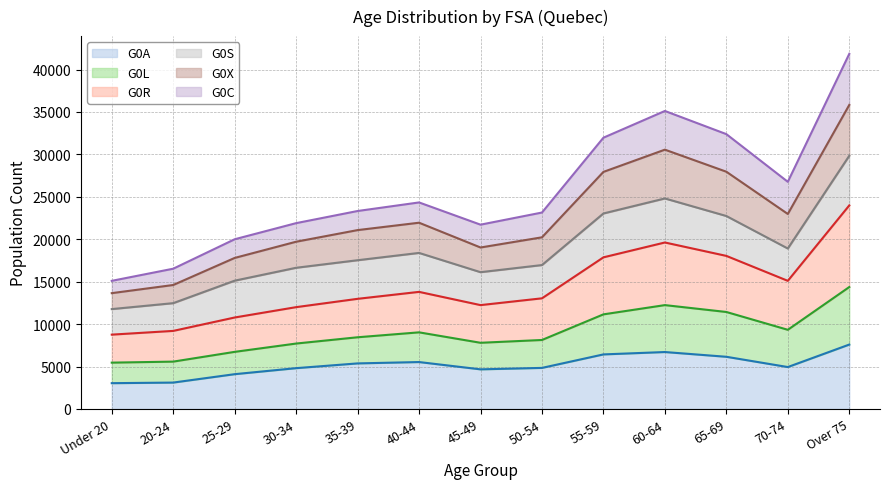

True or false: G0A and G0R intersect in this chart.

False